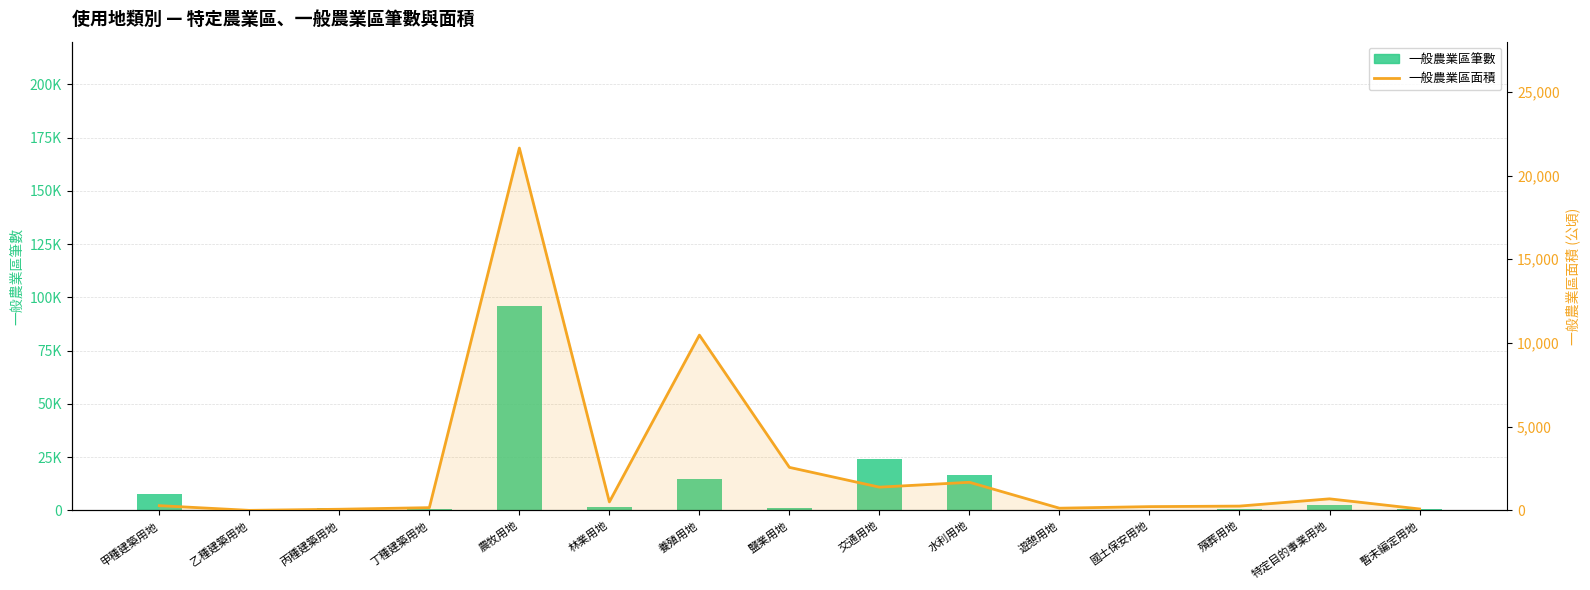

Reading left to right, list all the values displayed in this chart.

一般農業區筆數: 7617.0	0.0	1251.0	774.0	96100.0	1535.0	14950.0	952.0	23933.0	16397.0	328.0	248.0	516.0	2749.0	538.0
一般農業區面積: 281.8	0.0	66.1	162.2	21644.2	505.4	10469.2	2567.7	1386.4	1677.4	128.9	223.5	254.5	688.5	83.8